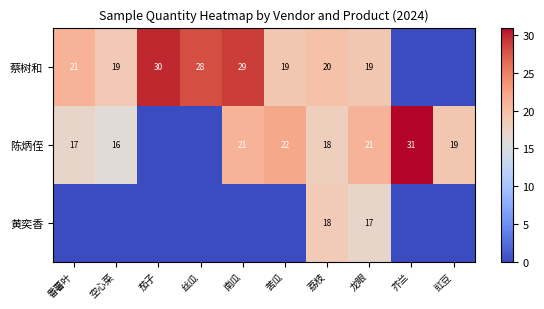

What is the sum of the 陈炳侄 values at 荔枝 and 苦瓜?

40